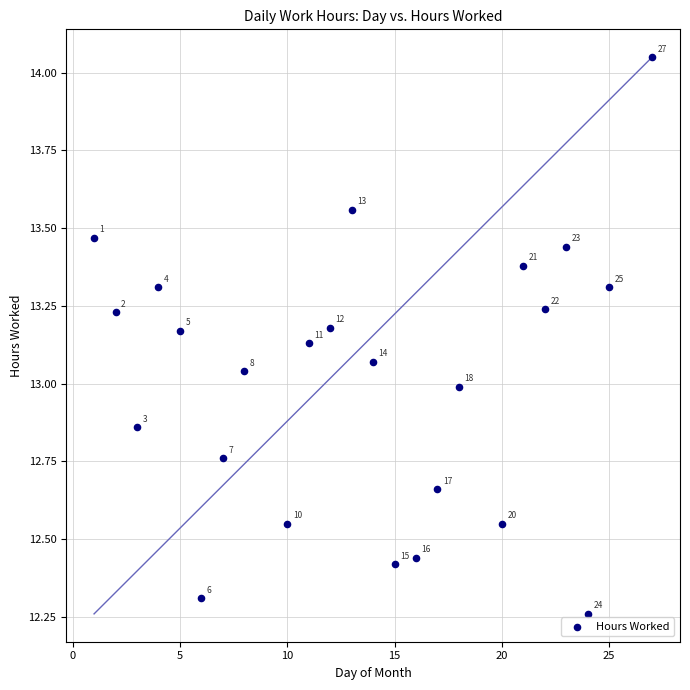

What is the range of X values (max minus min)?

26.0